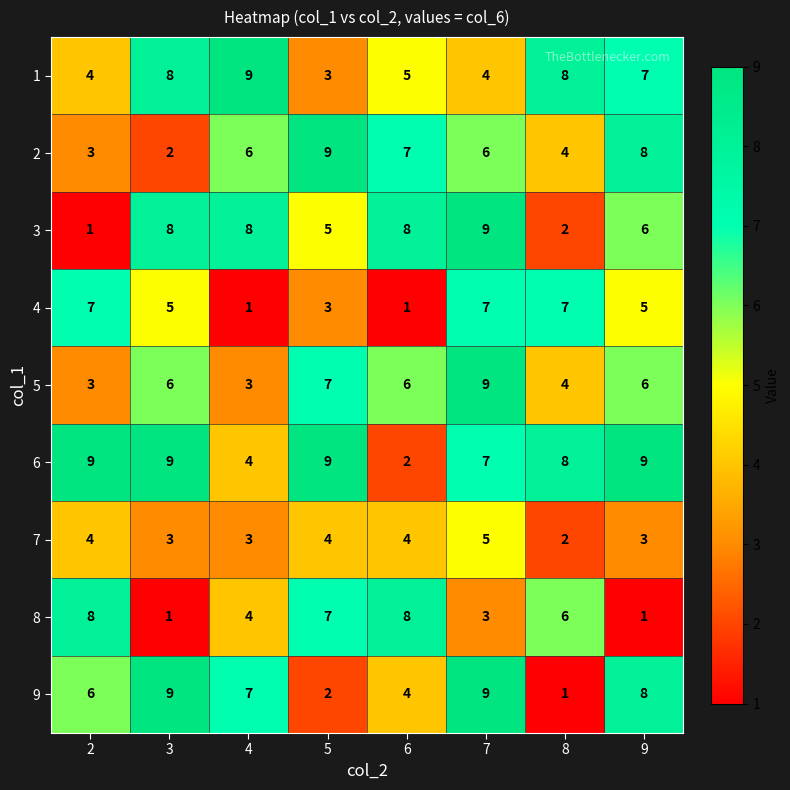

True or false: 5 has a value of 7 at 5.

True